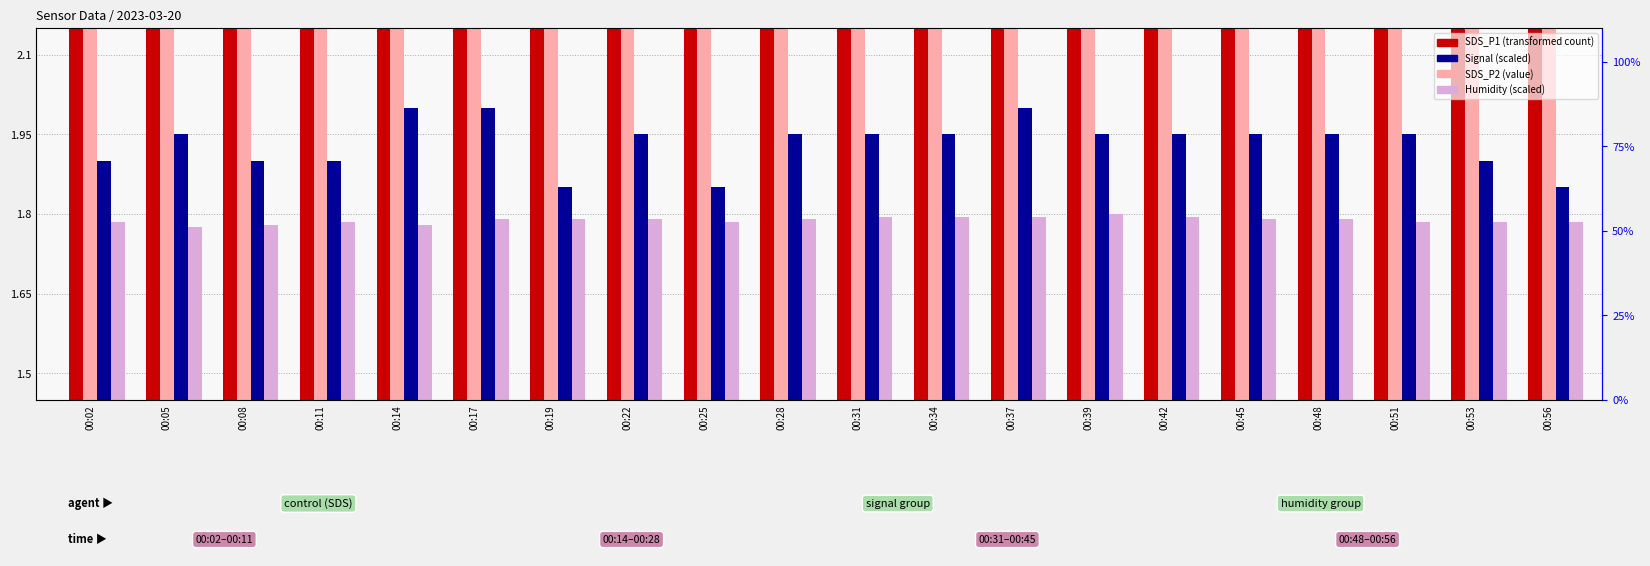

Rank the series by their maximum value, from highest to lowest.

SDS_P1, SDS_P2, Signal (scaled), Humidity (scaled)